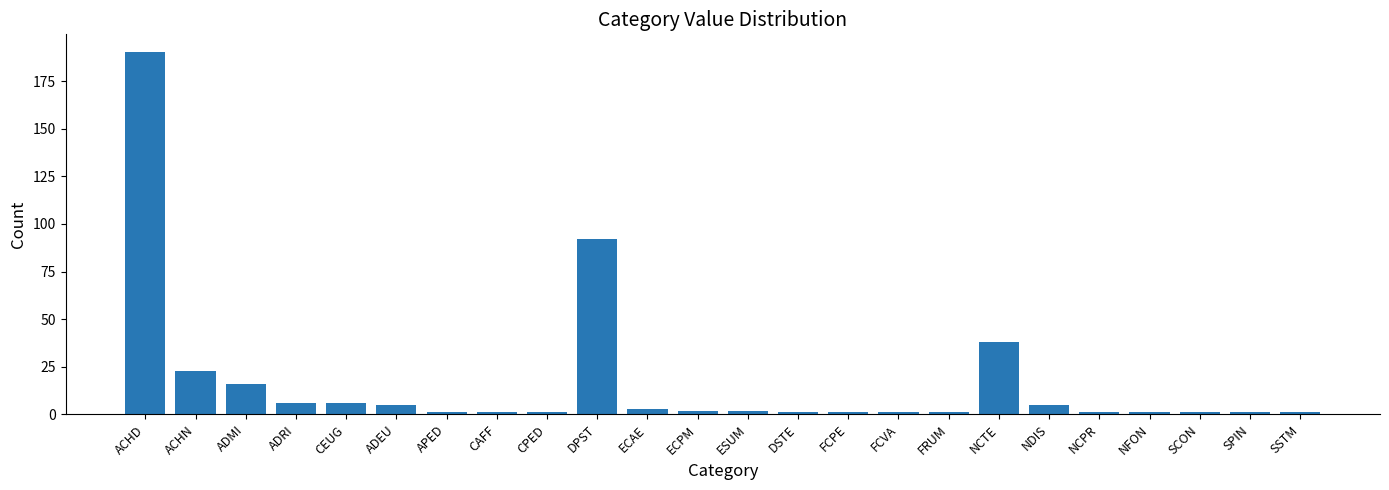

What is the difference between the maximum and second lowest values?

189